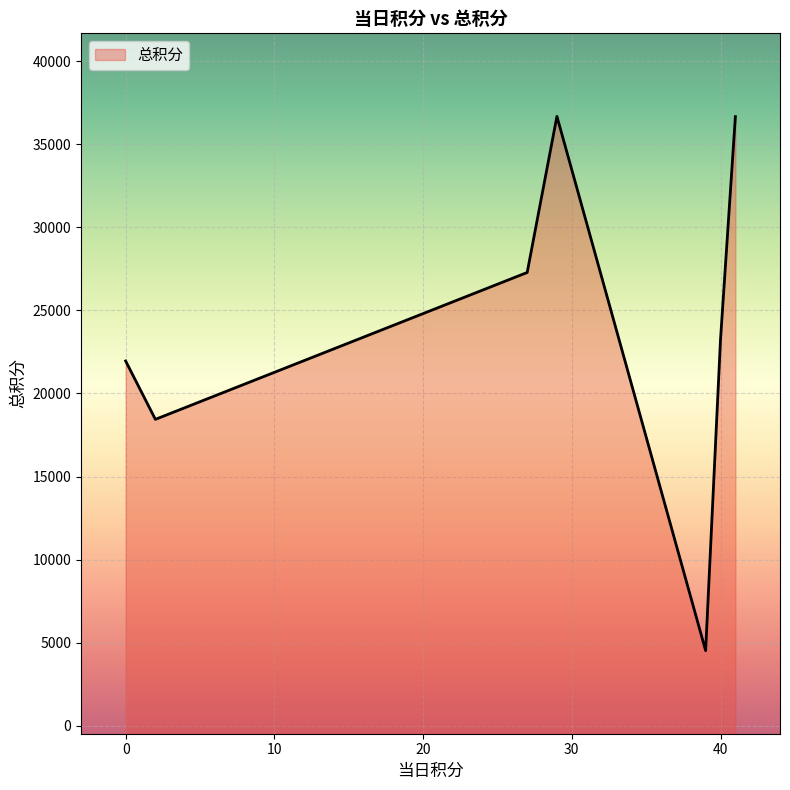

What is the smallest value displayed?

4514.0